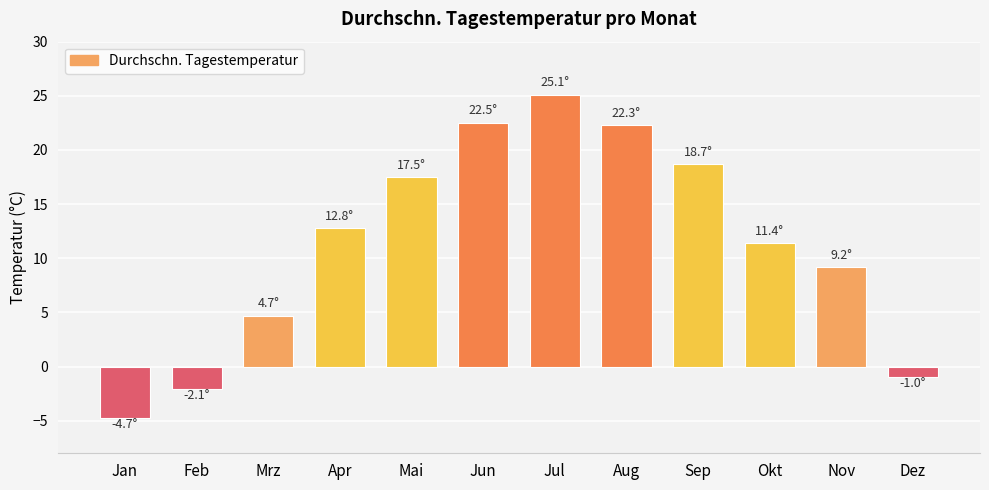

Is it true that the value at Nov is 9.2?

True